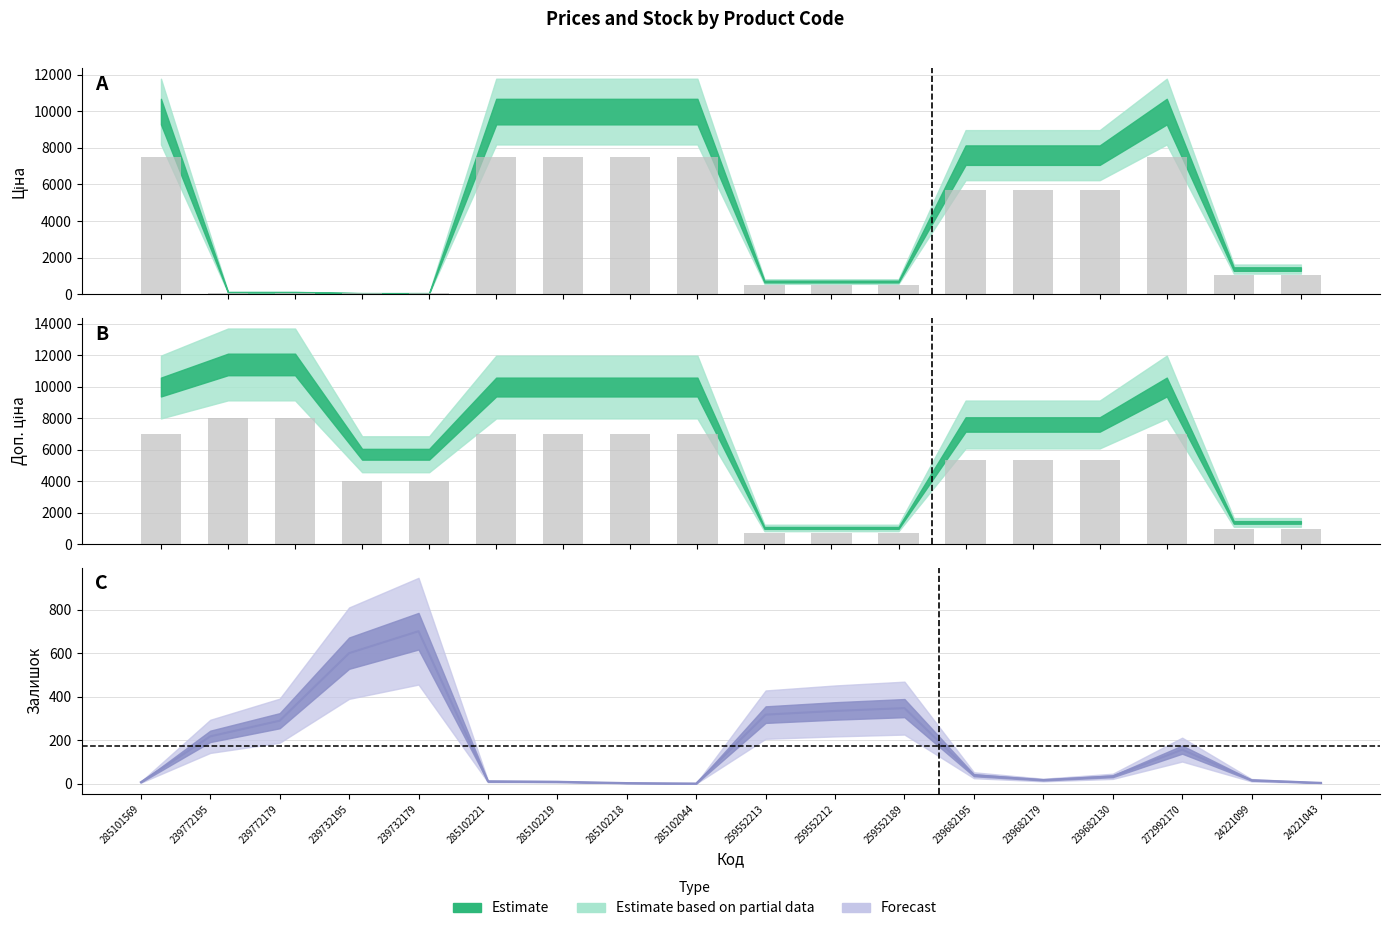

What is the label of the 12th bar from the right?

285102219